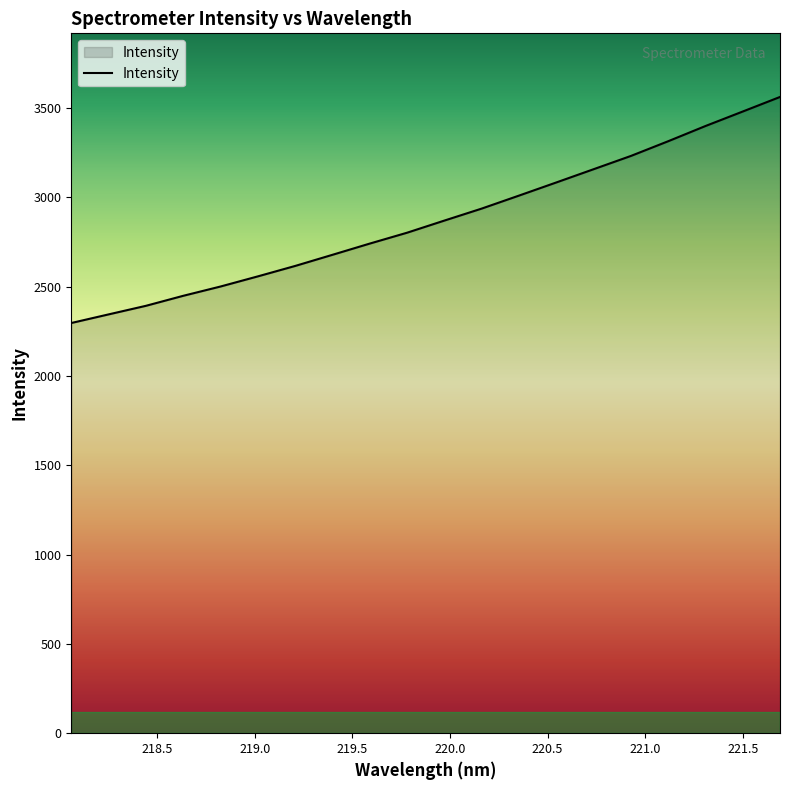

What is the difference between the second highest and minimum values?

1183.8